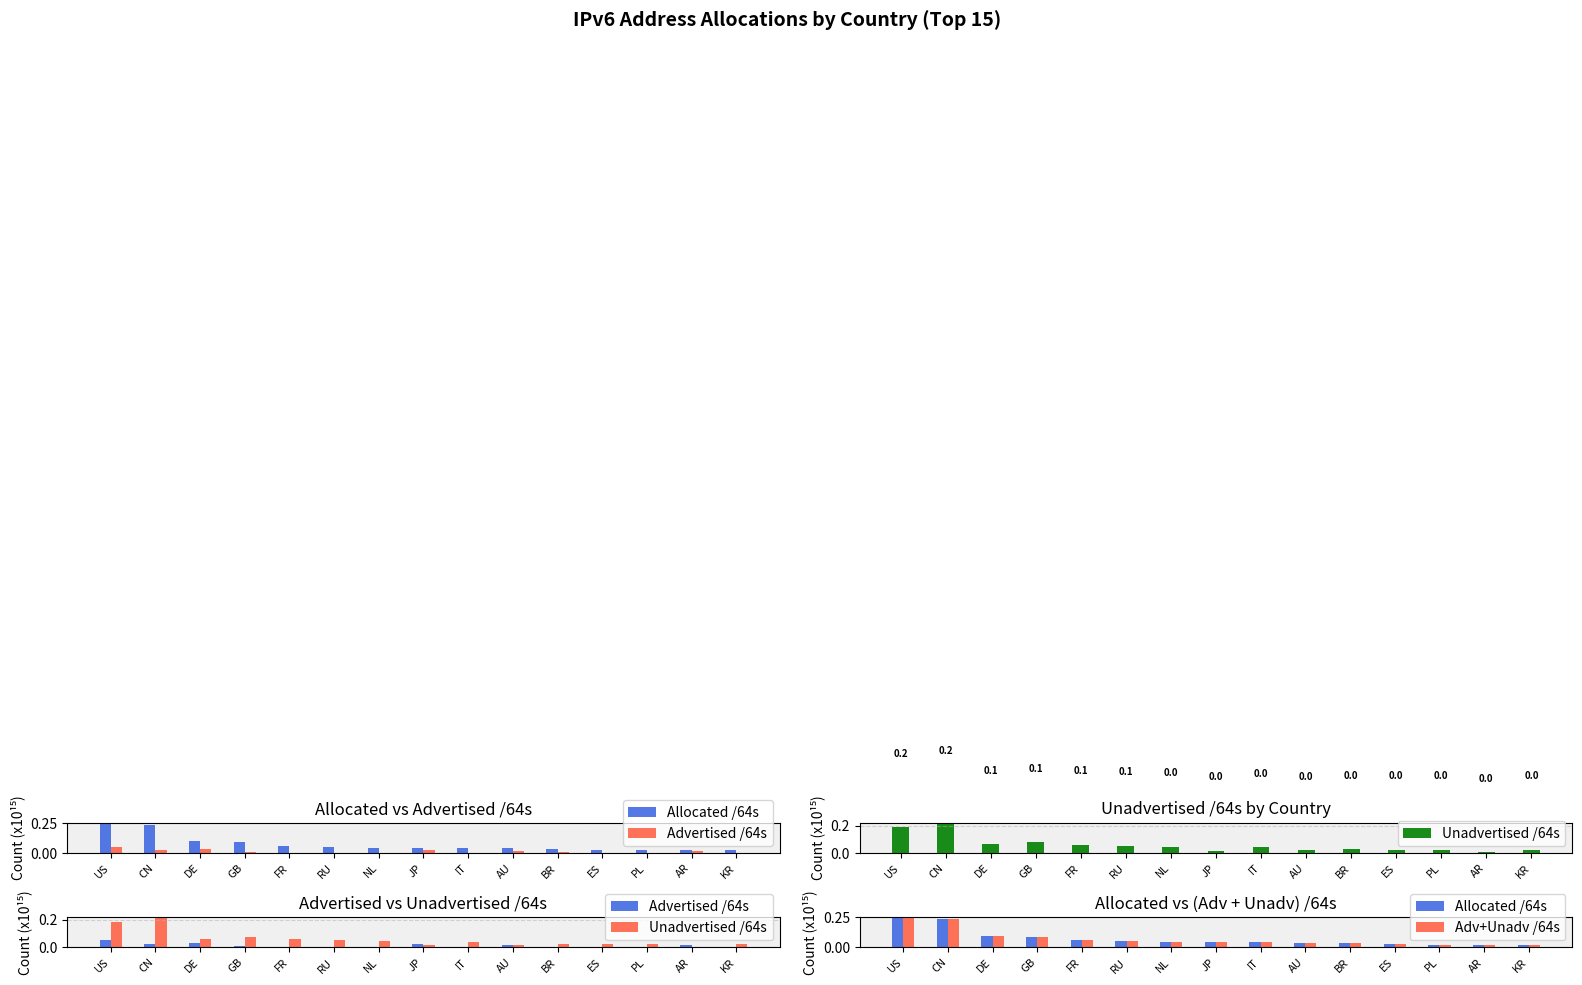

What is the difference between the maximum and second lowest values in the Allocated /64s series?

0.2